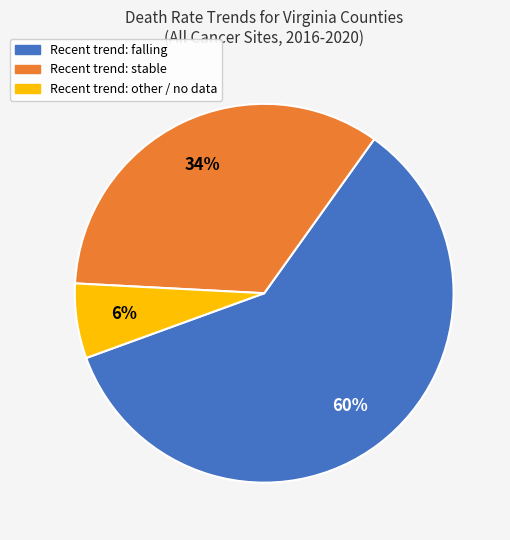

Is the sum of Recent trend: stable and Recent trend: falling greater than half?

Yes